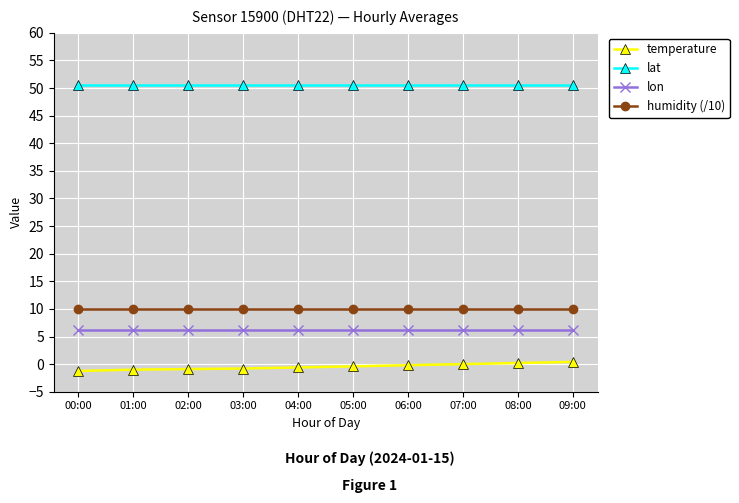

List the series in order of their peak value, lowest first.

temperature, lon, humidity (/10), lat